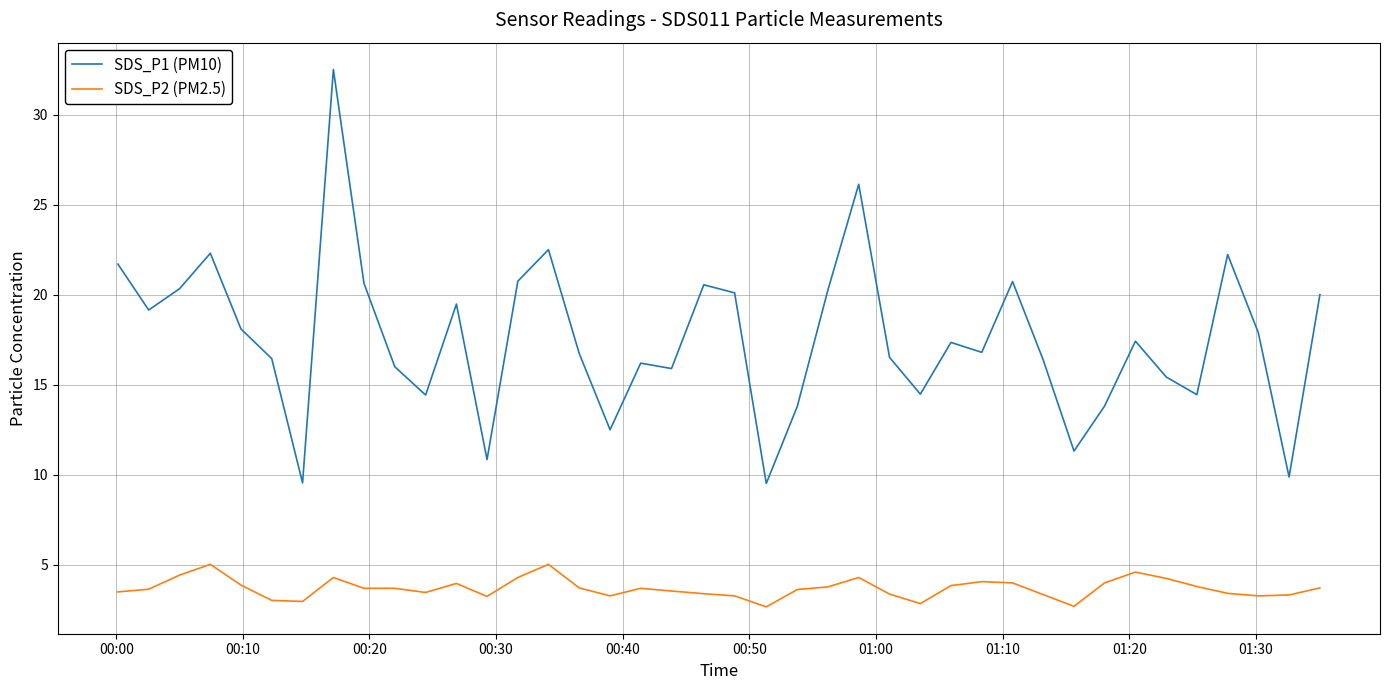

Which series has the largest total across all categories?

SDS_P1 (PM10)